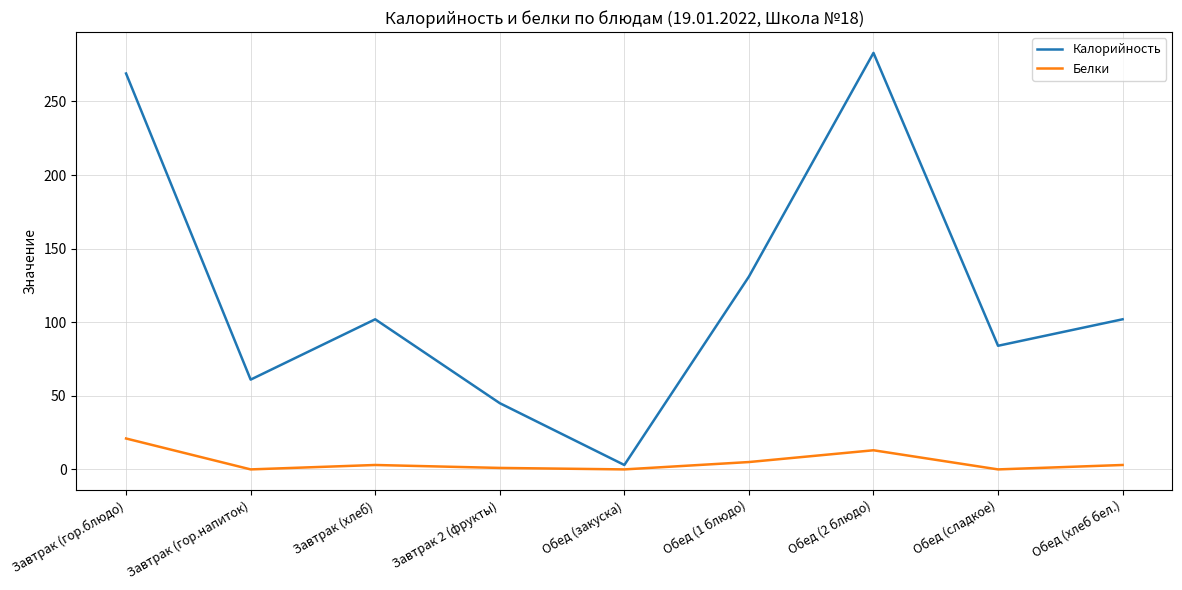

Does the chart display data point markers on the line(s)?

No